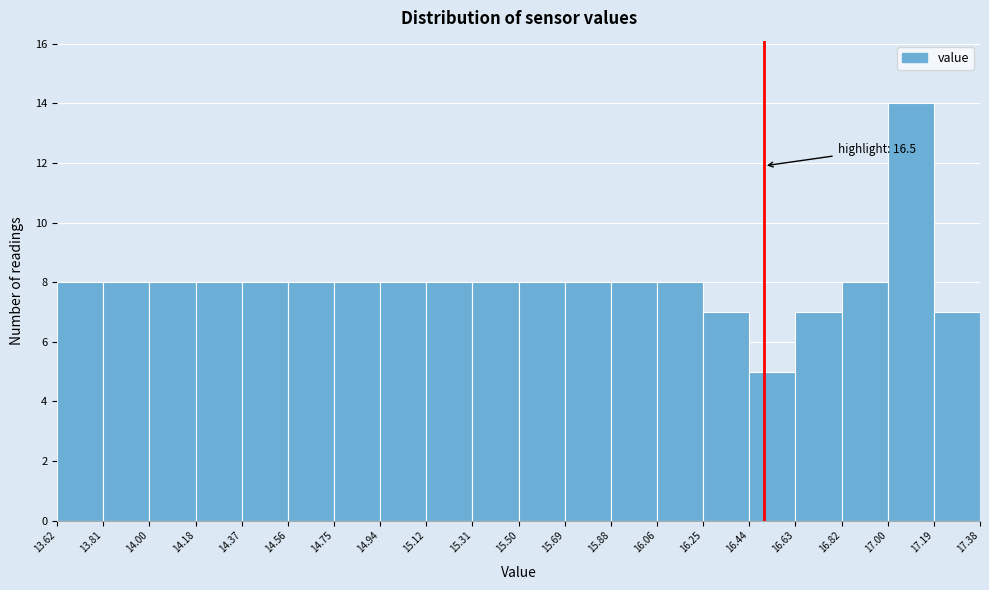

Which range on the x-axis has the tallest bar?

17.00 to 17.19